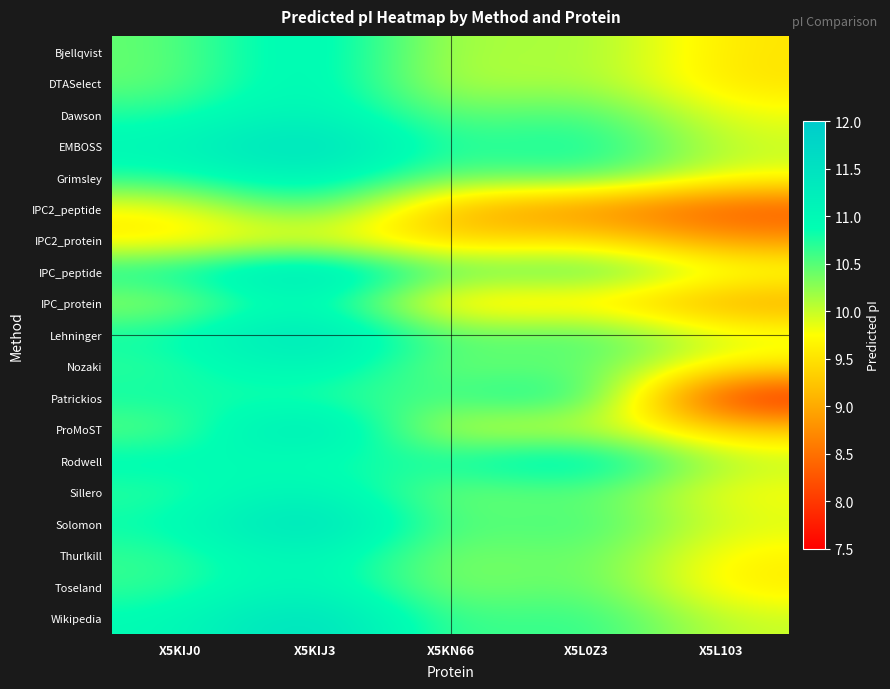

Reading left to right, extract all data points from this chart.

Bjellqvist: X5KIJ0=10.4	X5KIJ3=11.3	X5KN66=10.0	X5L0Z3=10.3	X5L103=9.5
DTASelect: X5KIJ0=10.4	X5KIJ3=11.3	X5KN66=9.9	X5L0Z3=10.3	X5L103=9.5
Dawson: X5KIJ0=10.7	X5KIJ3=11.3	X5KN66=10.3	X5L0Z3=10.7	X5L103=9.8
EMBOSS: X5KIJ0=11.0	X5KIJ3=11.7	X5KN66=10.6	X5L0Z3=11.0	X5L103=10.0
Grimsley: X5KIJ0=10.8	X5KIJ3=11.3	X5KN66=10.3	X5L0Z3=10.7	X5L103=9.9
IPC2_peptide: X5KIJ0=9.7	X5KIJ3=10.8	X5KN66=9.0	X5L0Z3=8.7	X5L103=8.2
IPC2_protein: X5KIJ0=9.5	X5KIJ3=9.8	X5KN66=9.3	X5L0Z3=9.6	X5L103=8.8
IPC_peptide: X5KIJ0=10.9	X5KIJ3=11.7	X5KN66=10.4	X5L0Z3=10.7	X5L103=9.9
IPC_protein: X5KIJ0=10.2	X5KIJ3=11.2	X5KN66=9.3	X5L0Z3=9.6	X5L103=8.9
Lehninger: X5KIJ0=10.8	X5KIJ3=11.6	X5KN66=10.3	X5L0Z3=10.7	X5L103=9.9
Nozaki: X5KIJ0=10.7	X5KIJ3=11.3	X5KN66=10.2	X5L0Z3=10.6	X5L103=9.6
Patrickios: X5KIJ0=10.8	X5KIJ3=10.7	X5KN66=10.5	X5L0Z3=11.1	X5L103=7.7
ProMoST: X5KIJ0=10.4	X5KIJ3=11.7	X5KN66=9.8	X5L0Z3=10.1	X5L103=9.3
Rodwell: X5KIJ0=11.0	X5KIJ3=10.8	X5KN66=10.8	X5L0Z3=11.3	X5L103=10.0
Sillero: X5KIJ0=10.7	X5KIJ3=11.3	X5KN66=10.2	X5L0Z3=10.6	X5L103=9.7
Solomon: X5KIJ0=10.8	X5KIJ3=11.7	X5KN66=10.3	X5L0Z3=10.7	X5L103=9.9
Thurlkill: X5KIJ0=10.6	X5KIJ3=11.2	X5KN66=10.2	X5L0Z3=10.6	X5L103=9.6
Toseland: X5KIJ0=10.6	X5KIJ3=11.2	X5KN66=10.2	X5L0Z3=10.6	X5L103=9.6
Wikipedia: X5KIJ0=10.9	X5KIJ3=11.7	X5KN66=10.5	X5L0Z3=10.8	X5L103=10.0